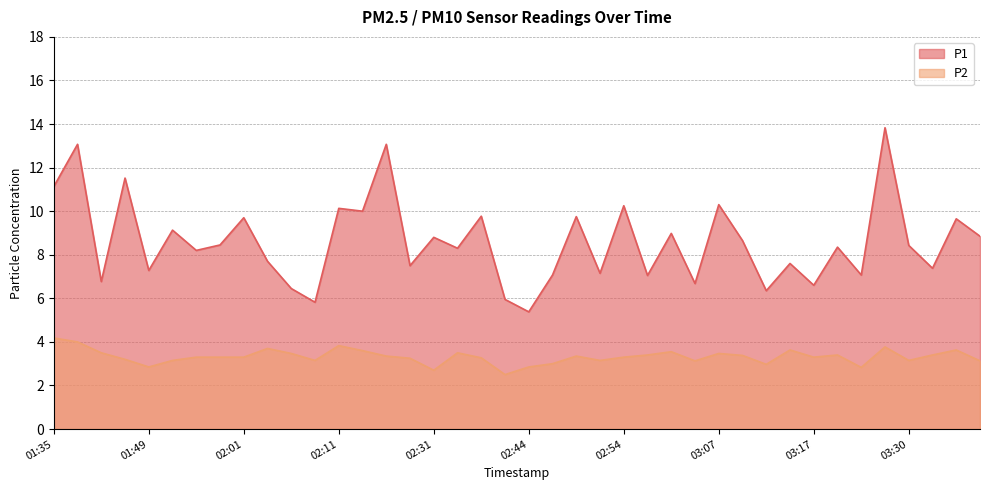

What is the difference between the second highest and minimum values in the P2 series?

1.5